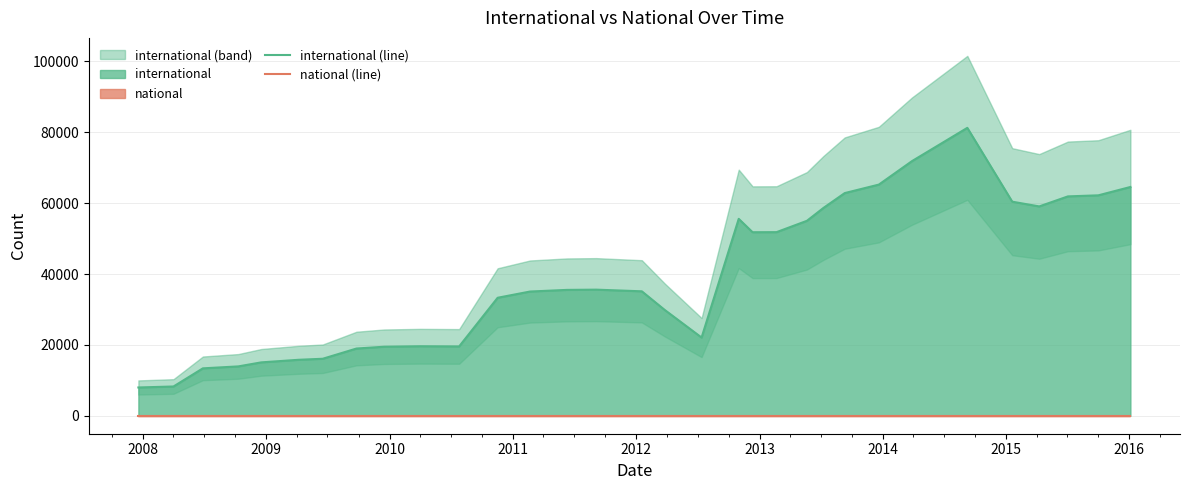

True or false: international (line) has more than 2 points higher than both neighbors.

True